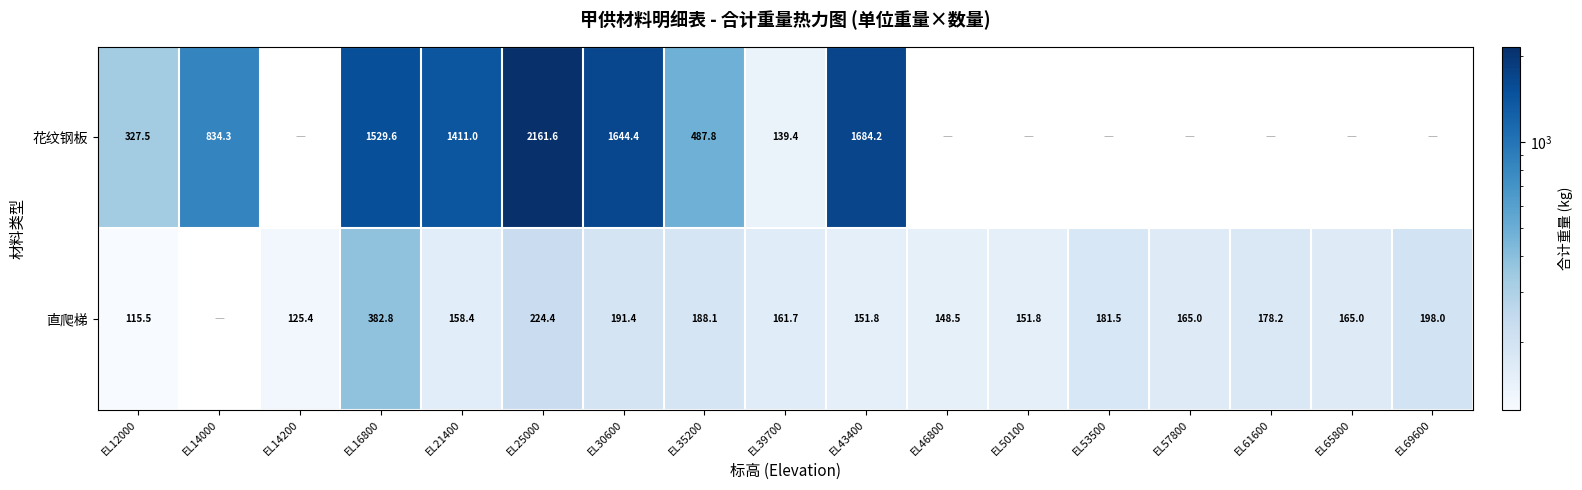

Between EL35200 and EL39700, which series saw the biggest shift?

花纹钢板